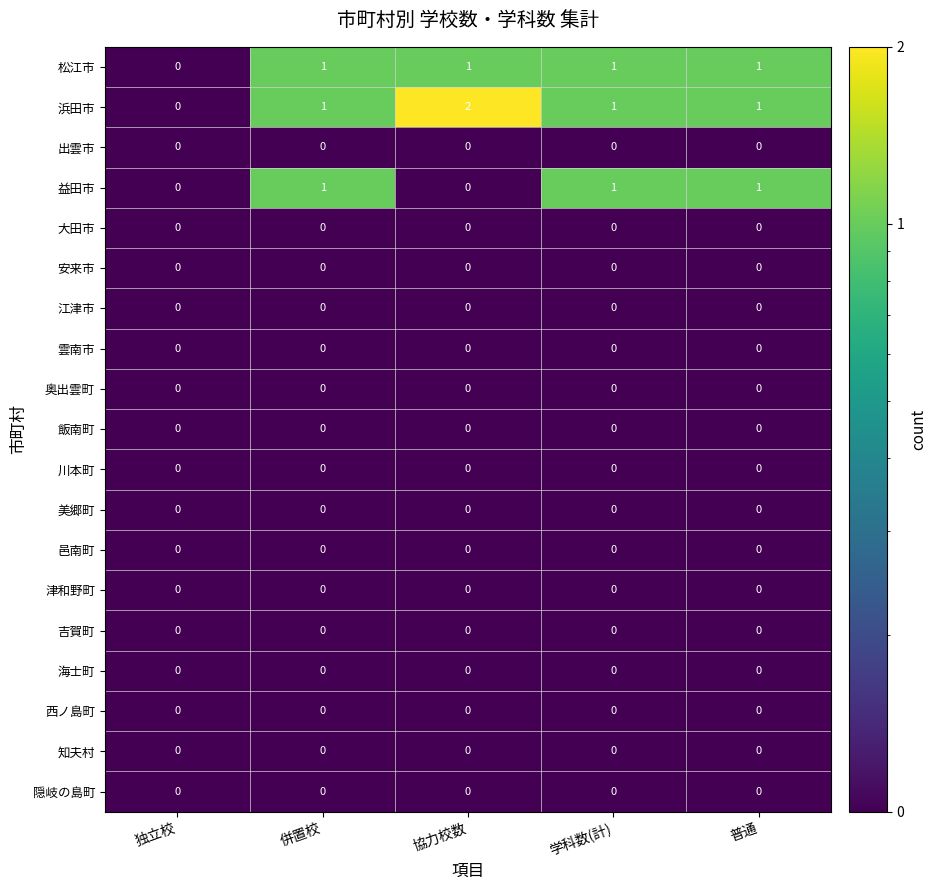

Which series has the largest range (max minus min)?

浜田市